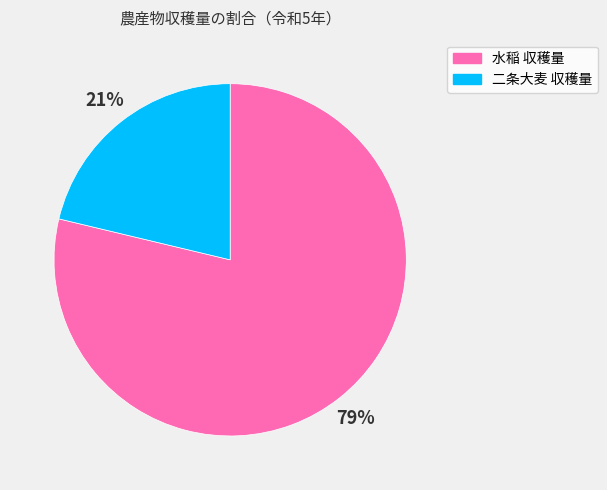

Rank the categories by value from highest to lowest.

水稲 収穫量, 二条大麦 収穫量